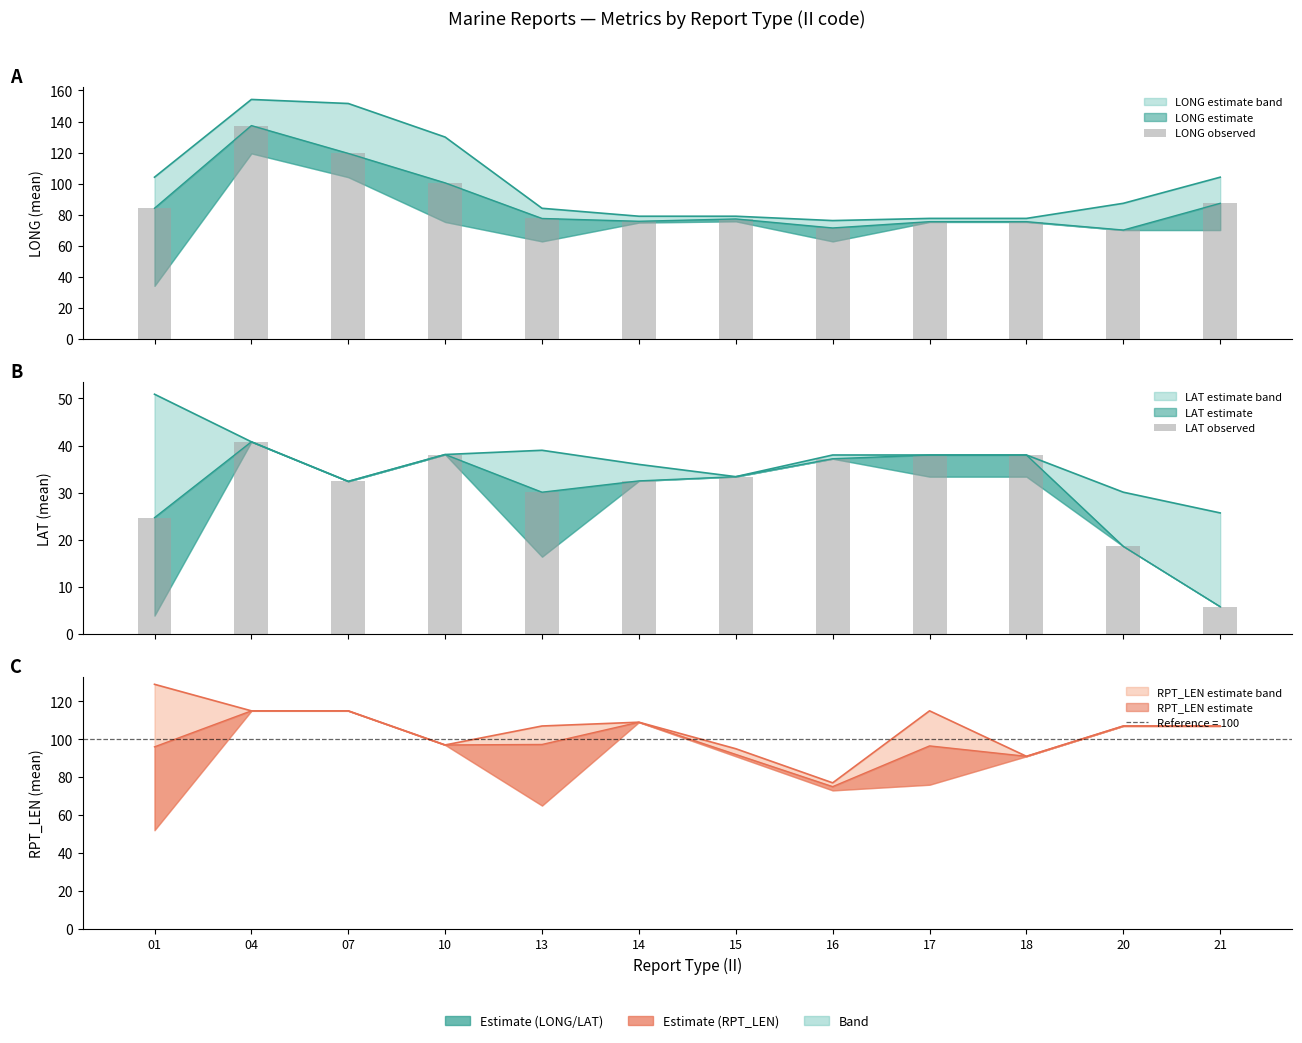

What is the sum of all LAT observed values?

369.6